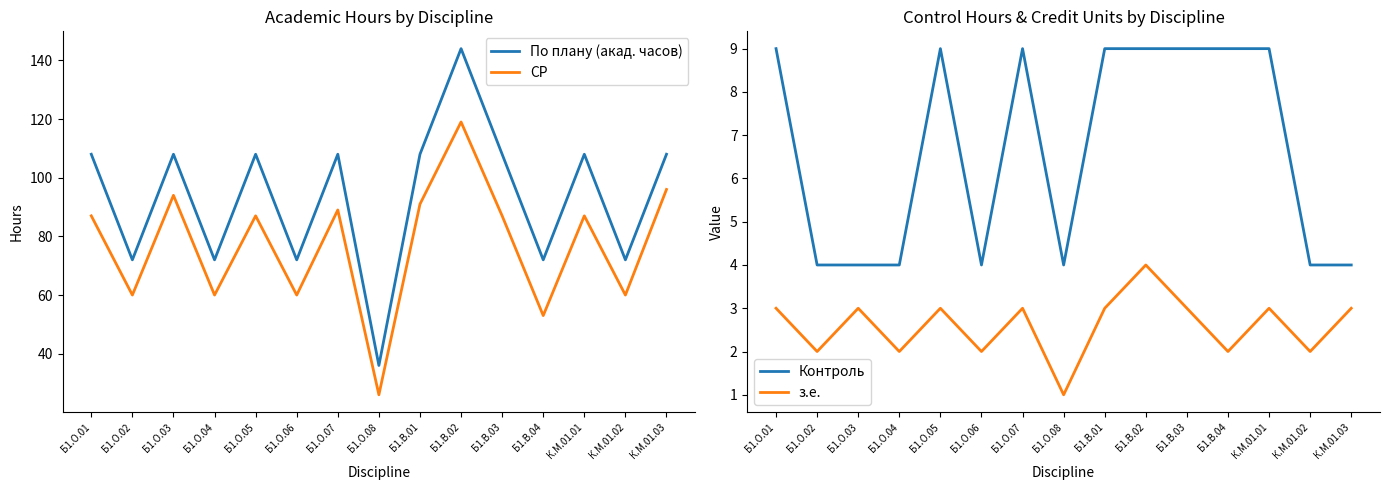

How many data points in СР are above 87?

5